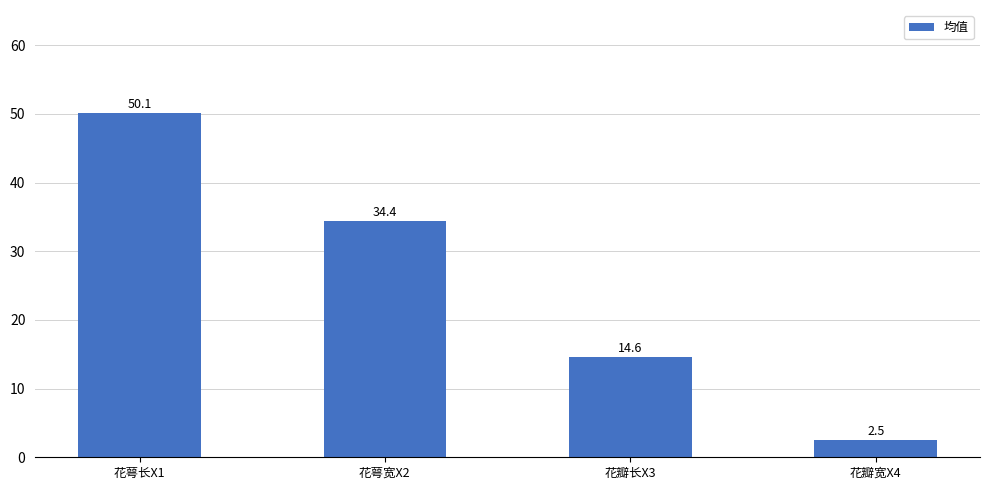

Reading left to right, list all the values displayed in this chart.

花萼长X1=50.1	花萼宽X2=34.4	花瓣长X3=14.6	花瓣宽X4=2.5